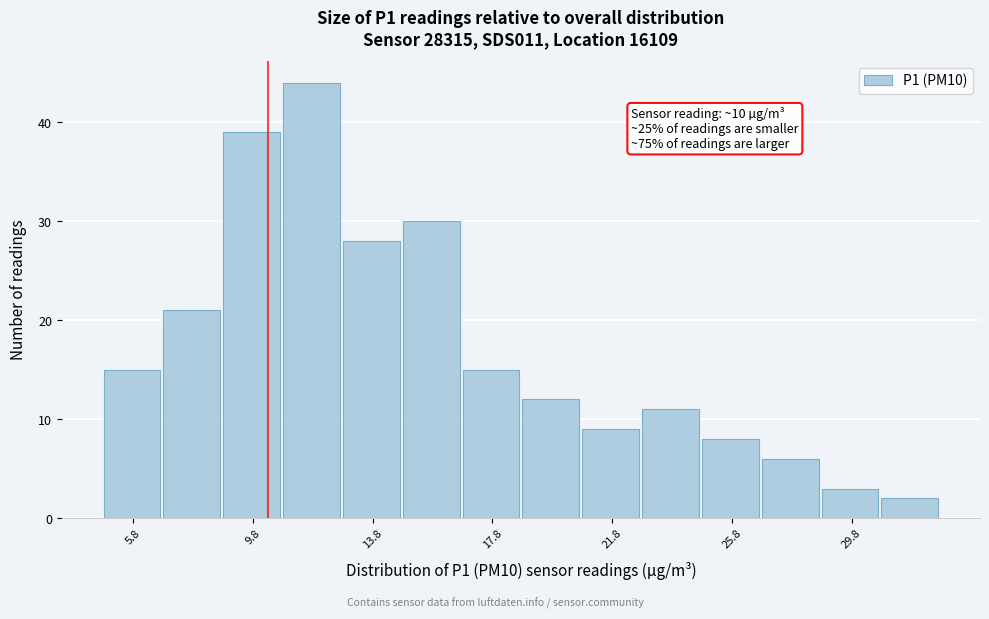

Which range on the x-axis has the tallest bar?

11 to 13